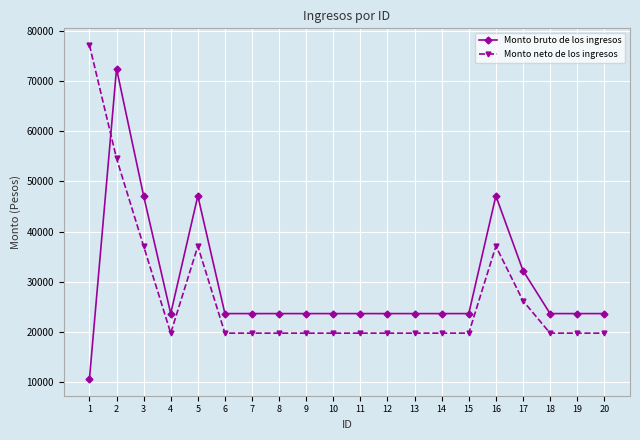

What is the sum of all Monto bruto de los ingresos values?

587629.5